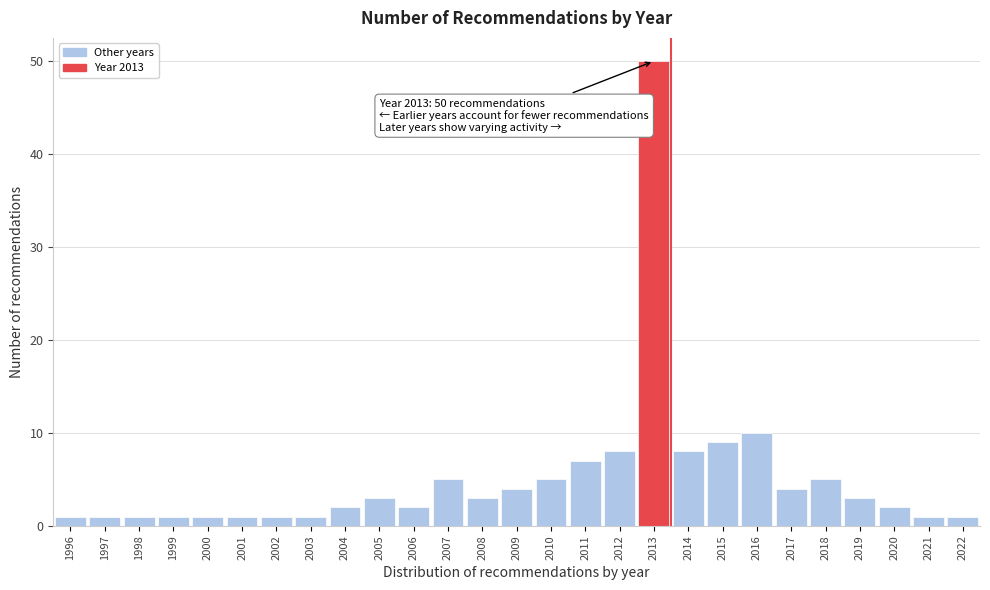

Reading left to right, what are all the values shown in this chart?

1996=1	1997=1	1998=1	1999=1	2000=1	2001=1	2002=1	2003=1	2004=2	2005=3	2006=2	2007=5	2008=3	2009=4	2010=5	2011=7	2012=8	2013=50	2014=8	2015=9	2016=10	2017=4	2018=5	2019=3	2020=2	2021=1	2022=1